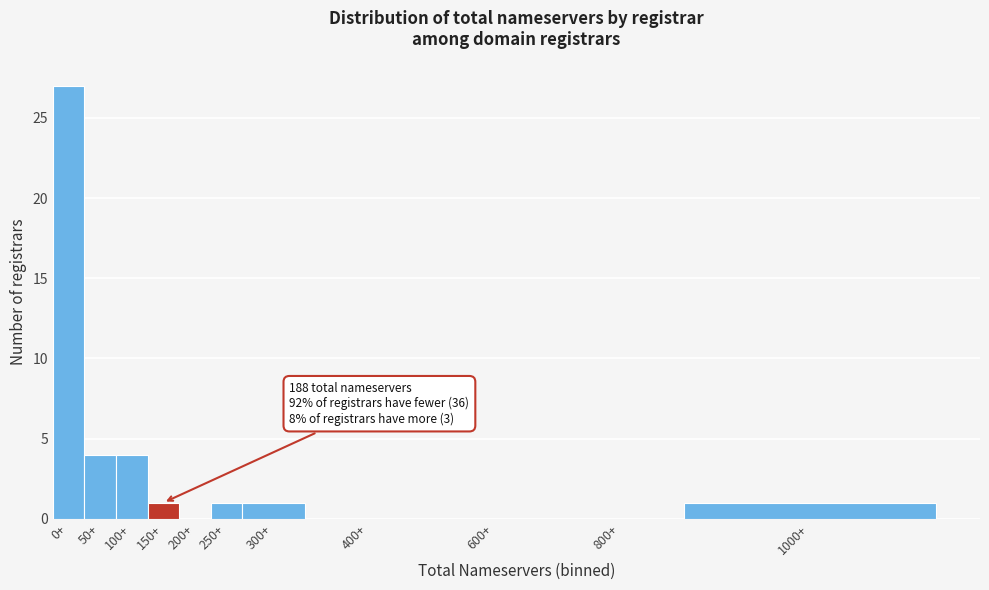

Reading right to left, what are all the values shown in this chart?

1000+=1	800+=0	600+=0	400+=0	300+=1	250+=1	200+=0	150+=1	100+=4	50+=4	0+=27